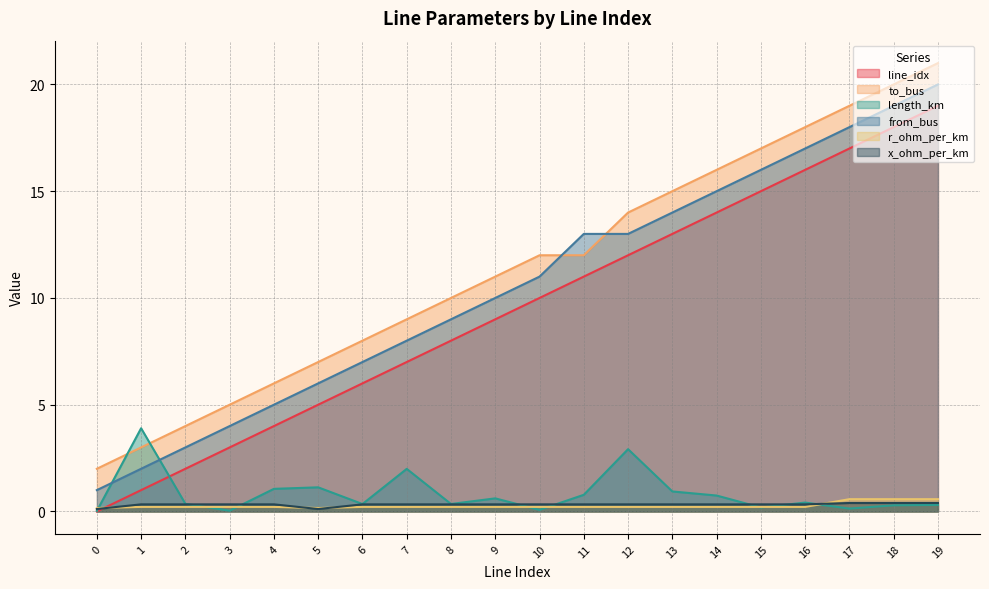

True or false: to_bus and x_ohm_per_km cross at least once.

False